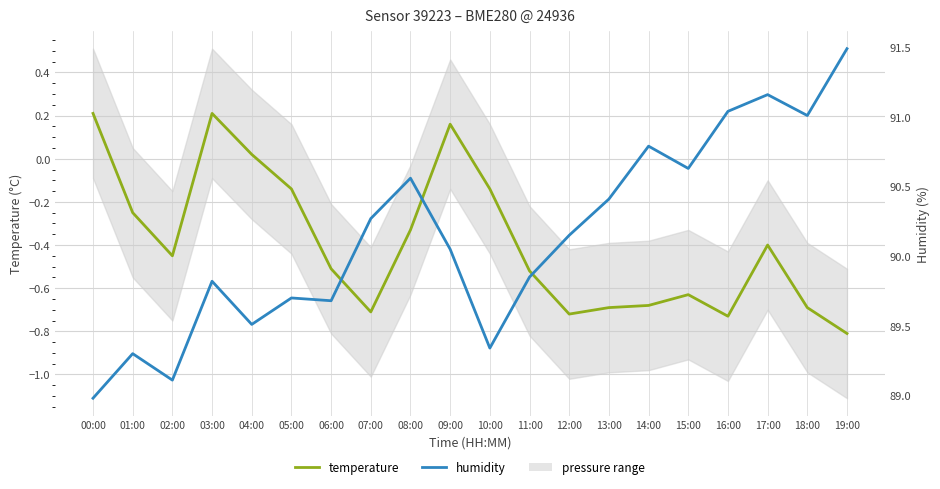

What is the total value across all series at 14:00?

90.1